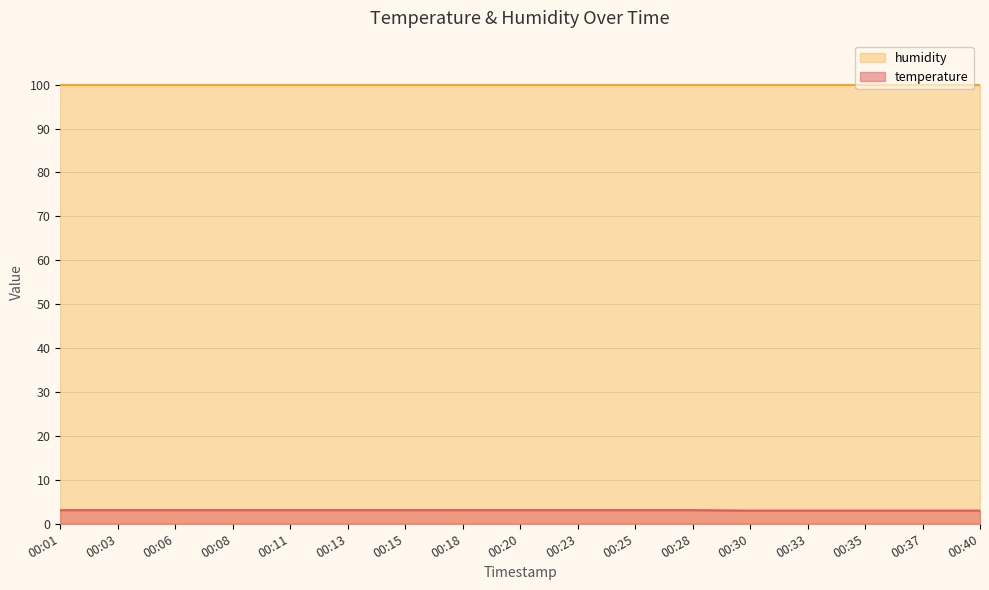

What is the smallest value displayed?

3.0